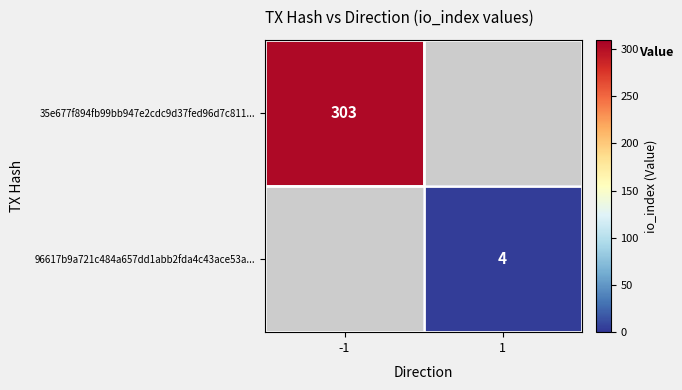

The 35e677f894fb99bb947e2cdc9d37fed96d7c811... series shows 303 at -1. True or false?

True